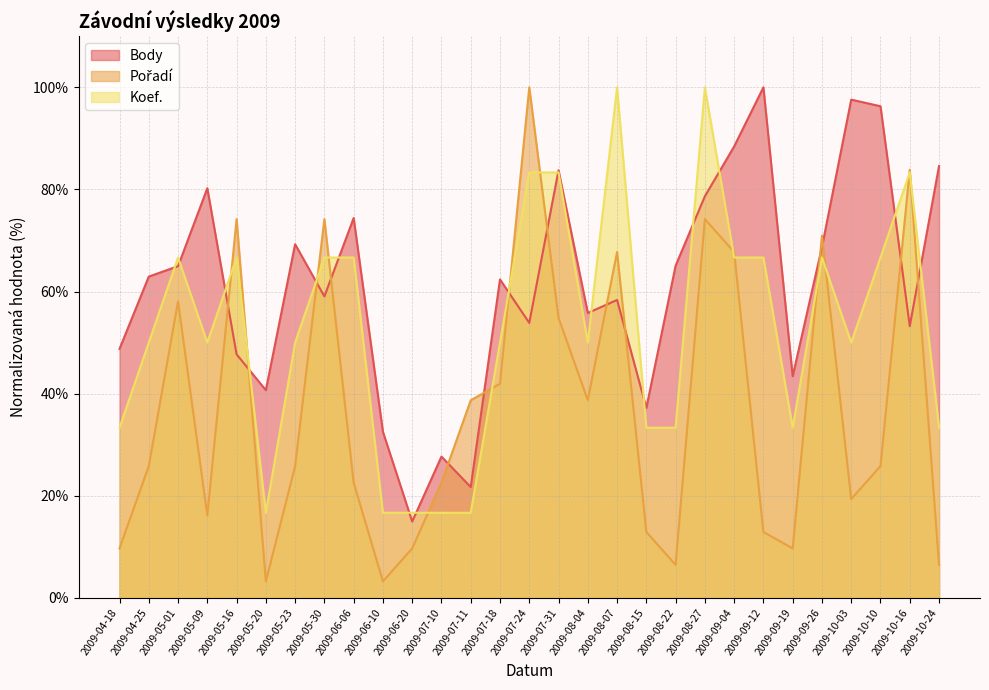

How many interior local valleys does the Koef. series have?

5